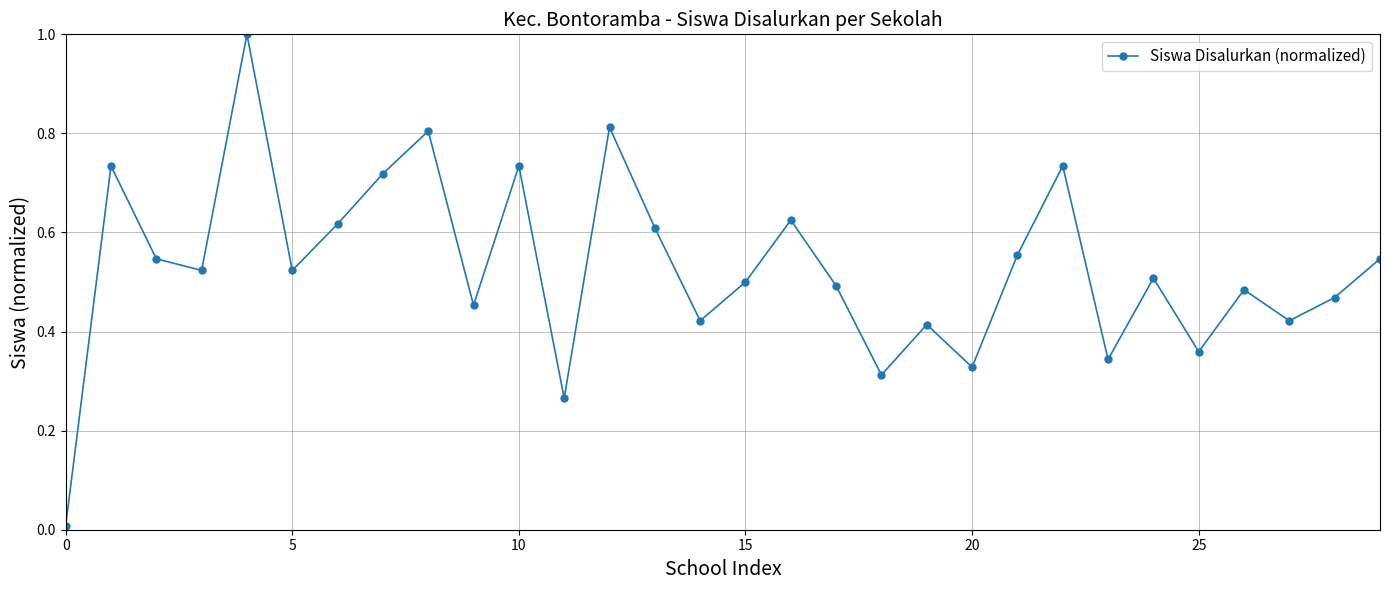

What is the sum of all values?

15.9